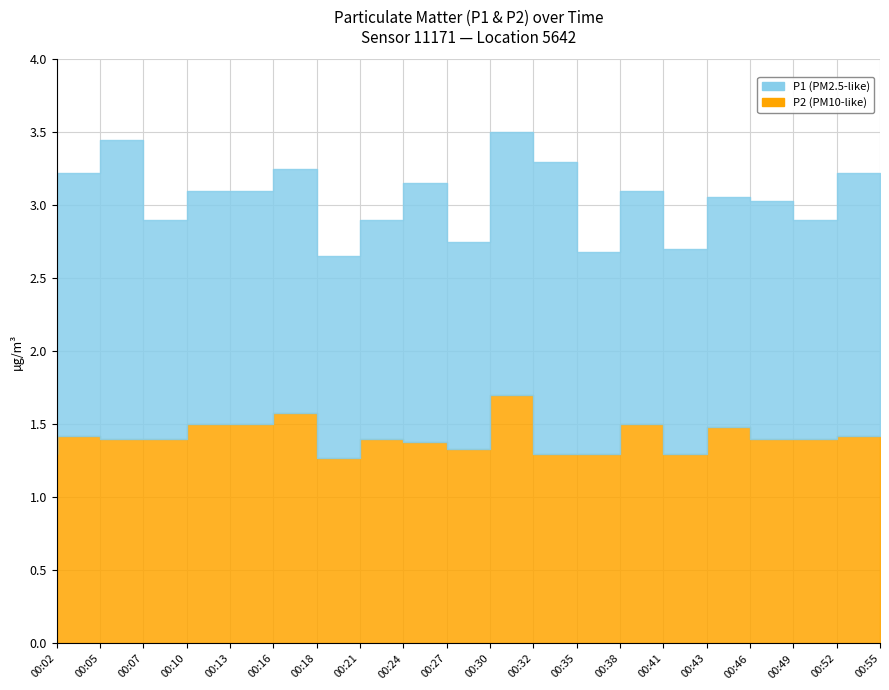

True or false: P1 and P2 intersect in this chart.

False